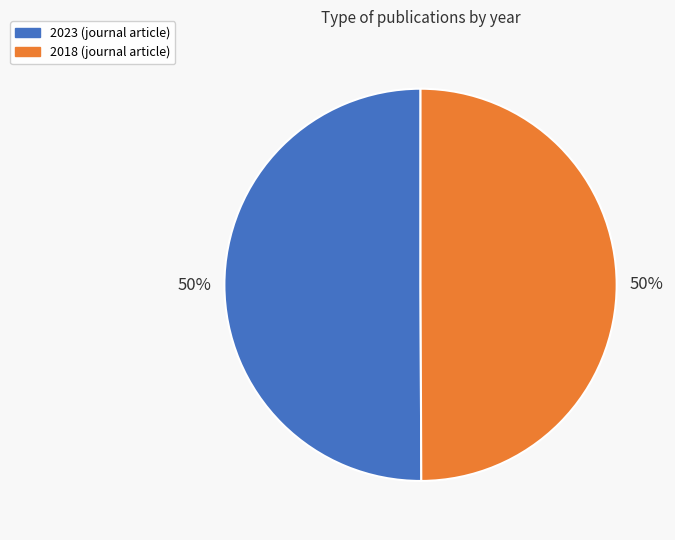

To the nearest percent, what is the average slice percentage?

50%